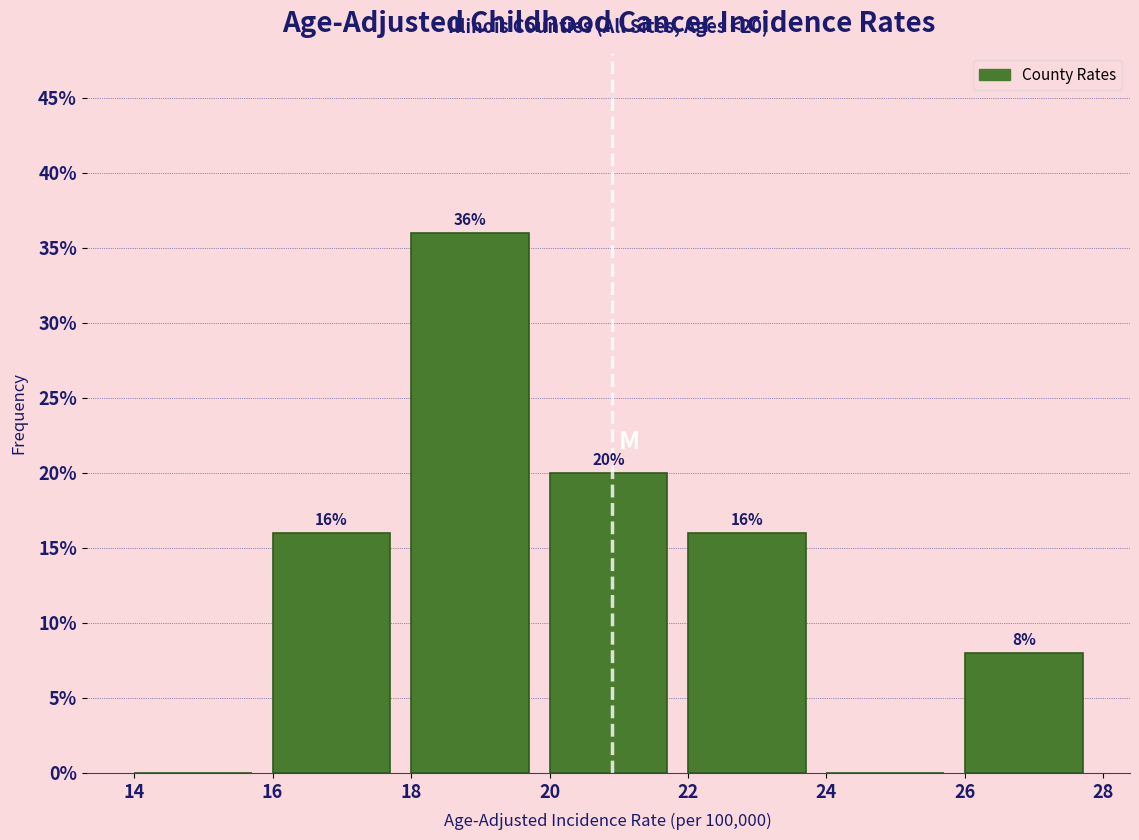

Which range on the x-axis has the tallest bar?

18 to 20